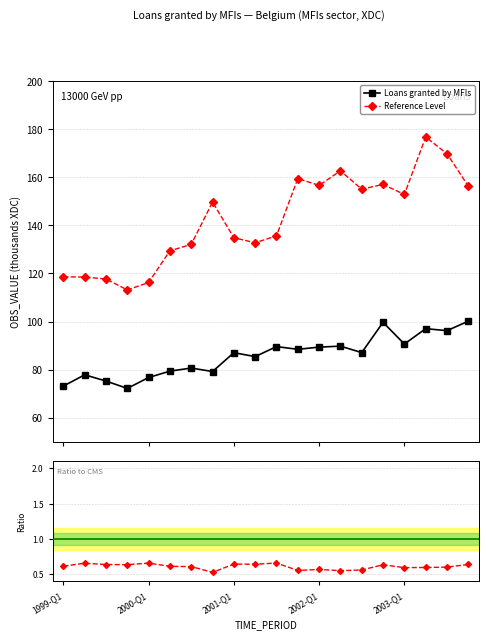

How many data points does each series have?

20